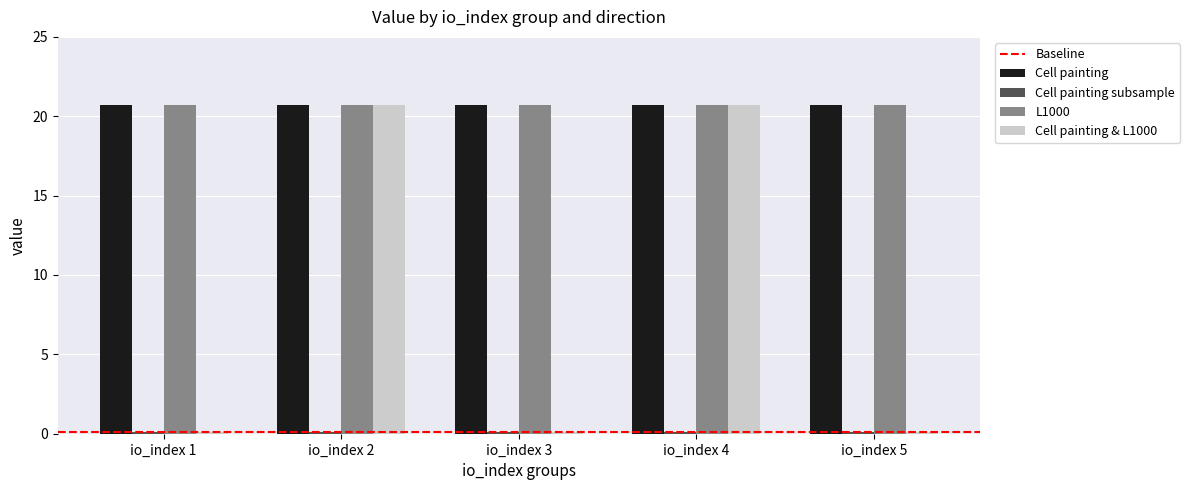

What is the lowest value of the Cell painting series?

20.7